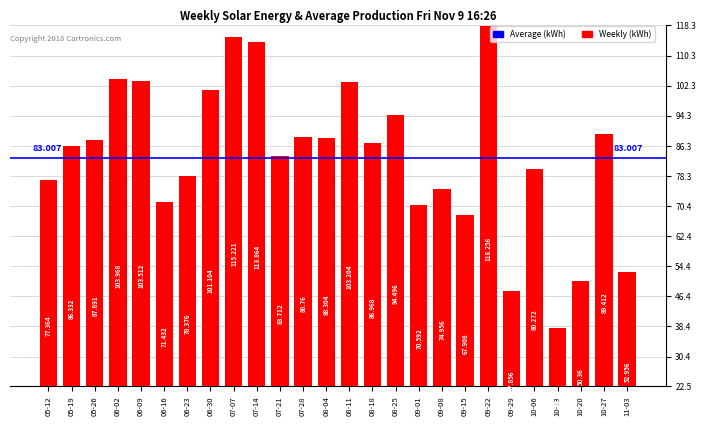

How many data points are above 86?

14